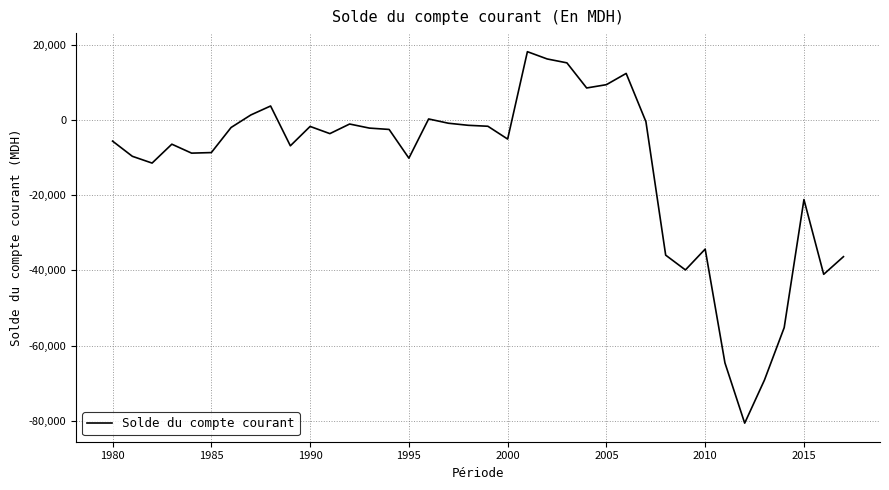

What is the maximum value shown in the chart?

18209.4